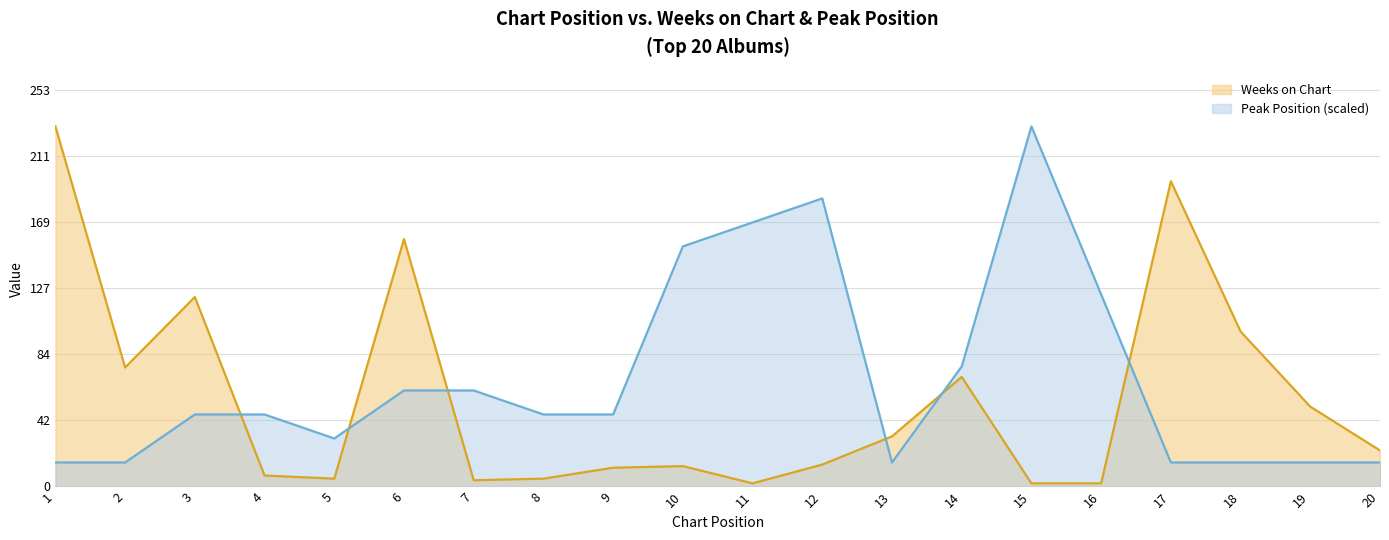

Which series has the largest total across all categories?

Peak Position (scaled)